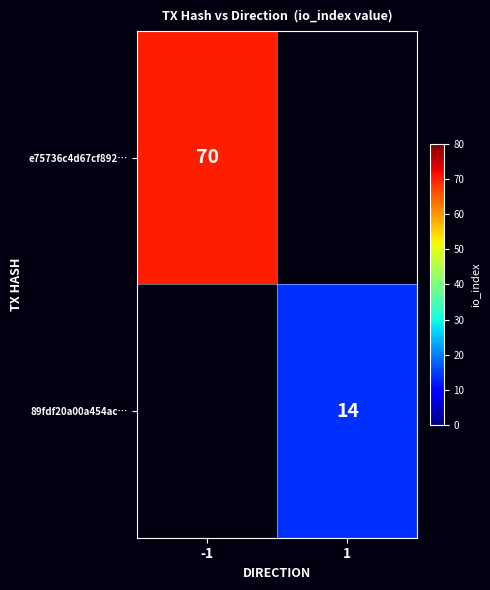

How many series are shown in this chart?

2